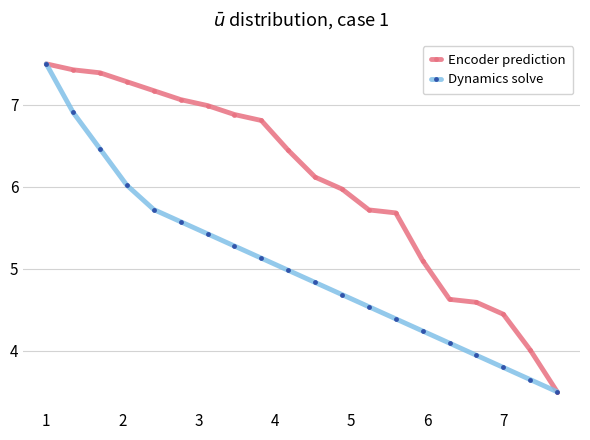

Rank the series by their average value, from highest to lowest.

Encoder prediction, Dynamics solve